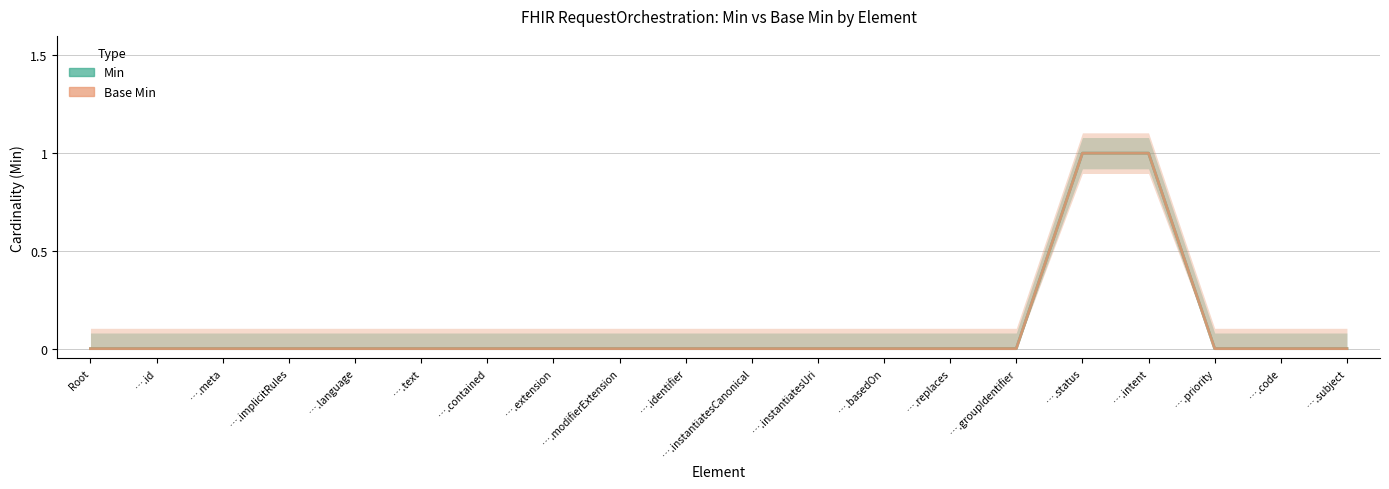

Is this an area chart (filled region under the line)?

No